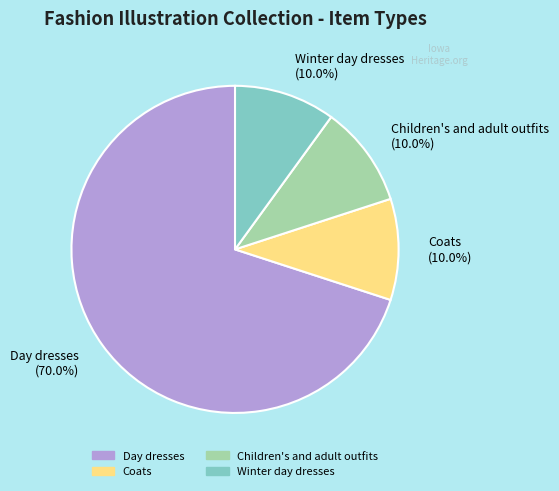

Is there a majority slice in this chart?

Yes